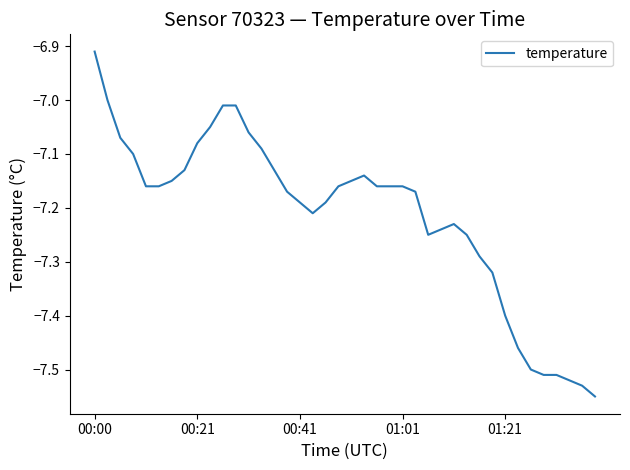

What is the difference between the maximum and minimum values?

0.6